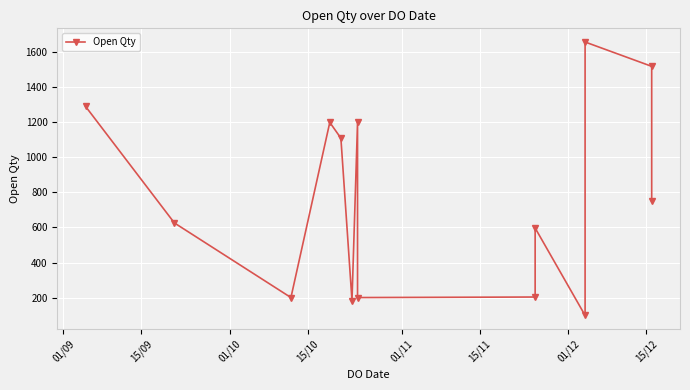

Is it true that the value at 01/10 is 325?

False